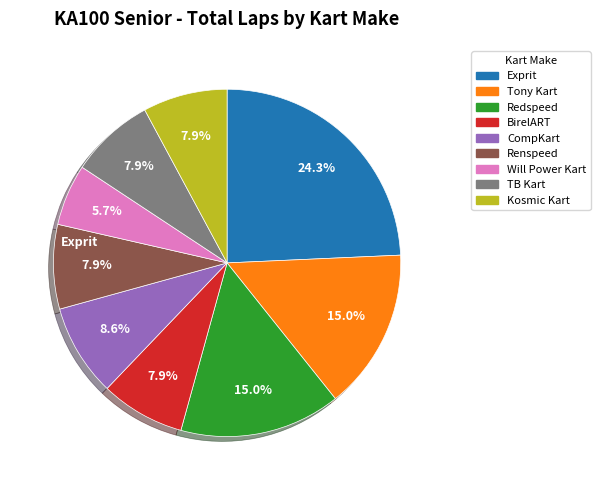

Does any single category account for the majority?

No